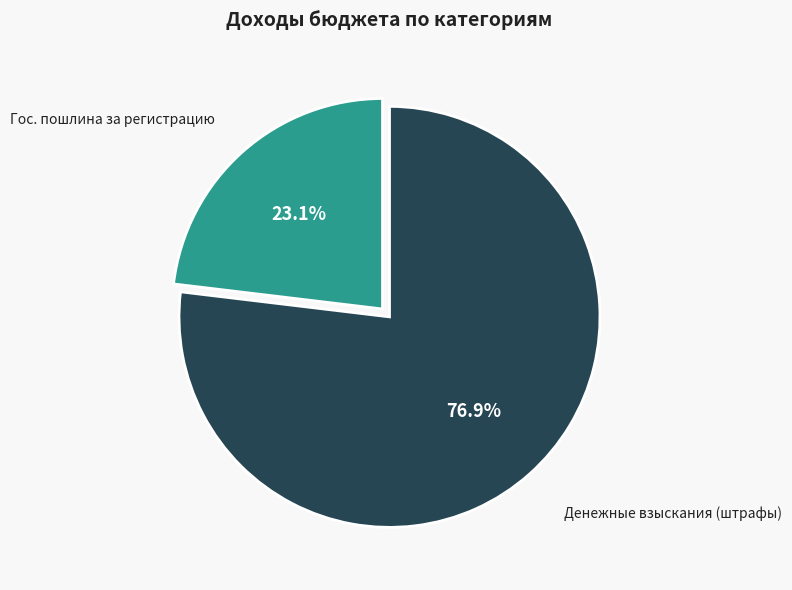

How many slices are in this pie chart?

2